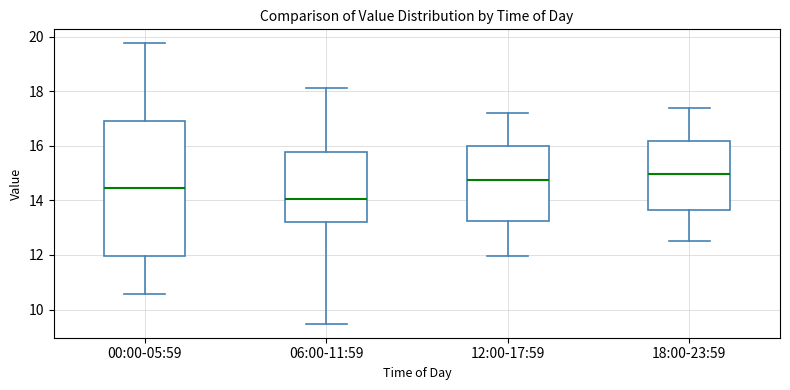

Which box is the tallest, from its lower edge to its upper edge?

00:00-05:59